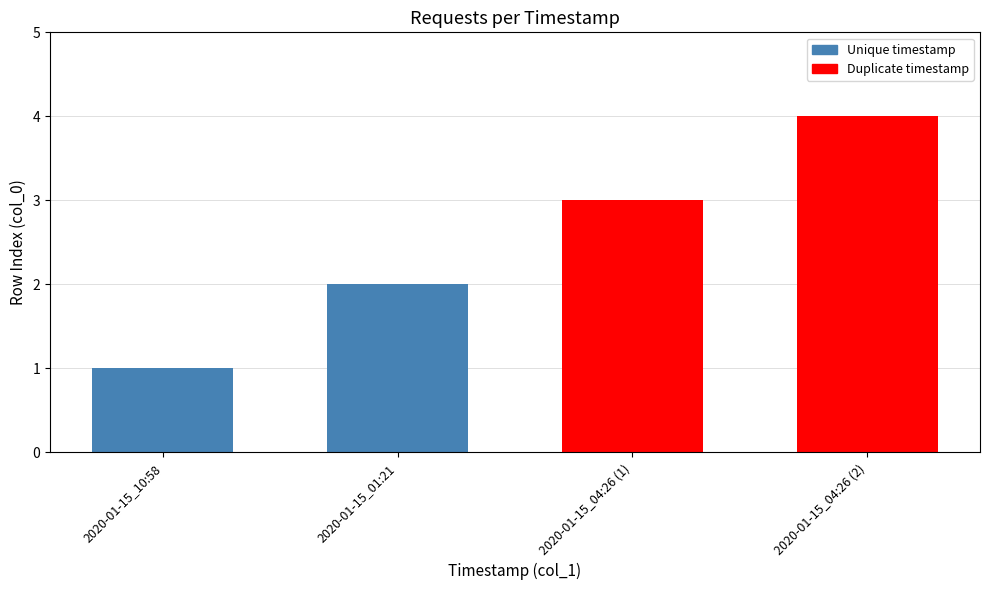

At which category does the chart reach its peak across all series?

2020-01-15_04:26 (2)